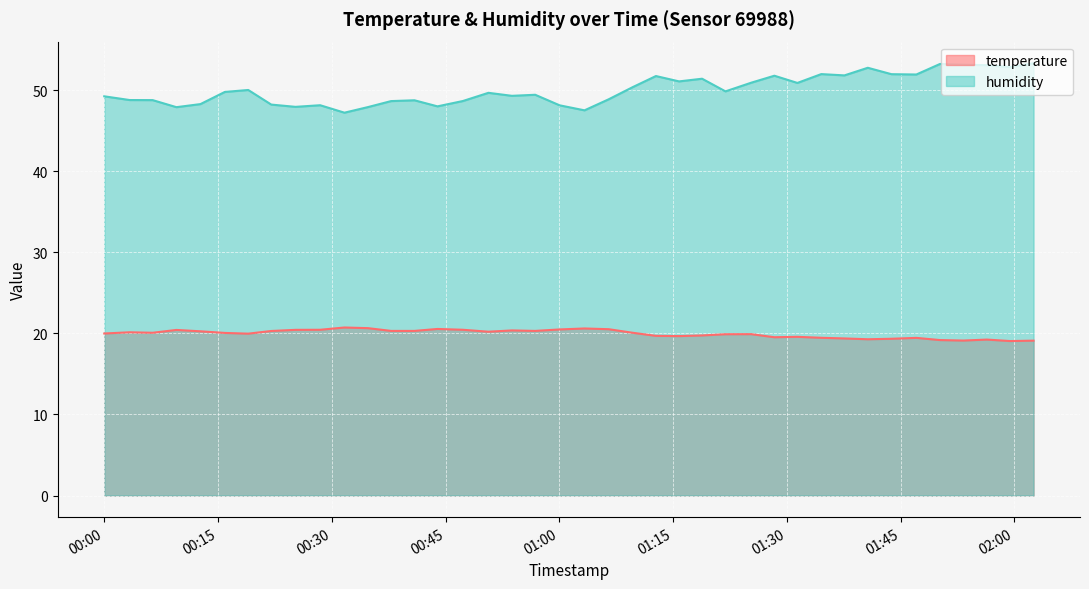

The humidity series shows 65.6 at 01:15. True or false?

False